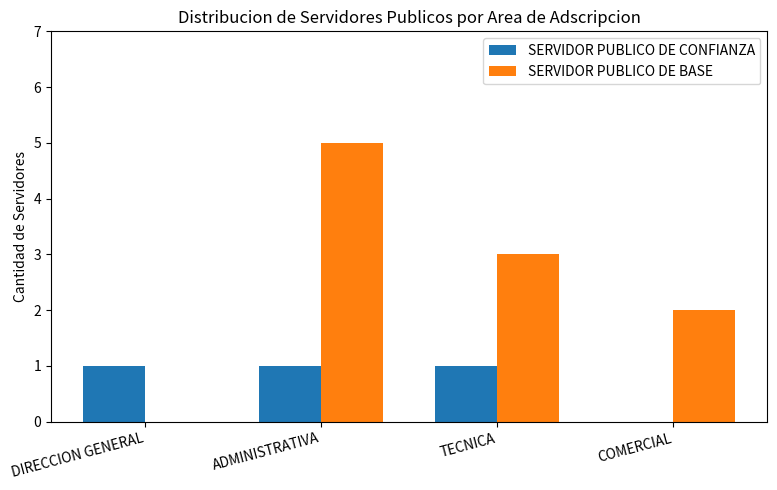

What is the maximum value shown in the chart?

5